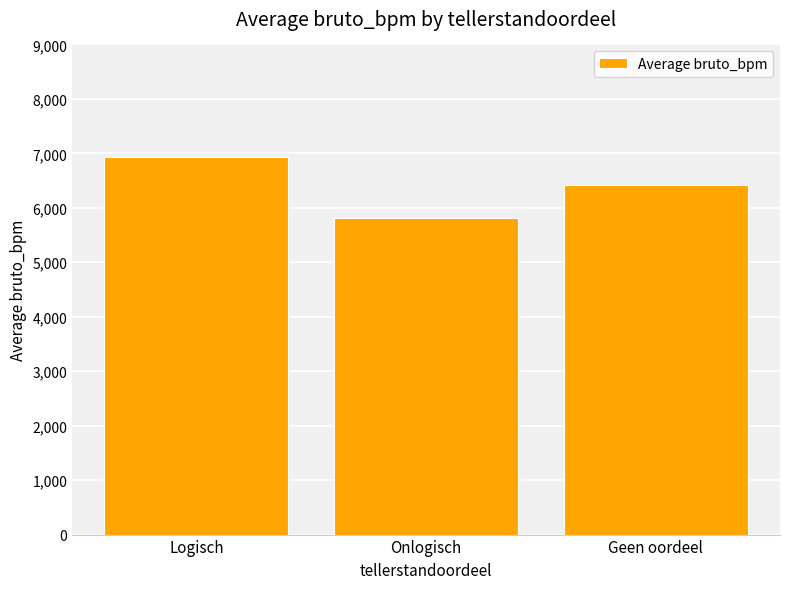

Rank the categories by value from lowest to highest.

Onlogisch, Geen oordeel, Logisch